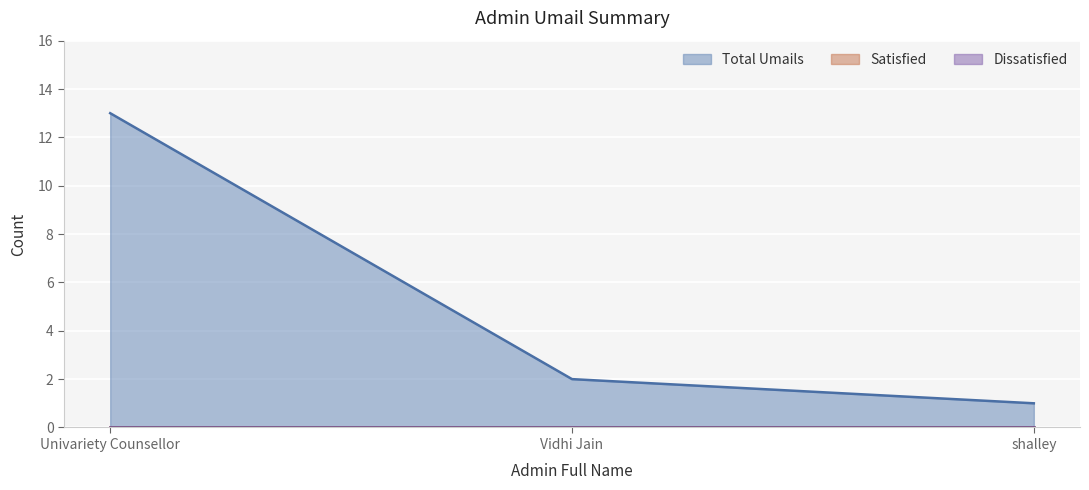

Reading right to left, what are all the values shown in this chart?

Total Umails: 1	2	13
Satisfied: 0	0	0
Dissatisfied: 0	0	0